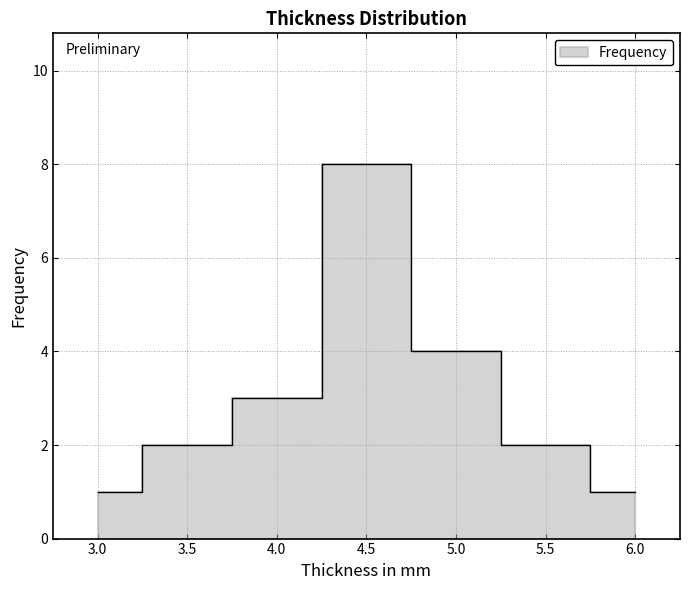

True or false: the data shows 1 at 3.0.

False